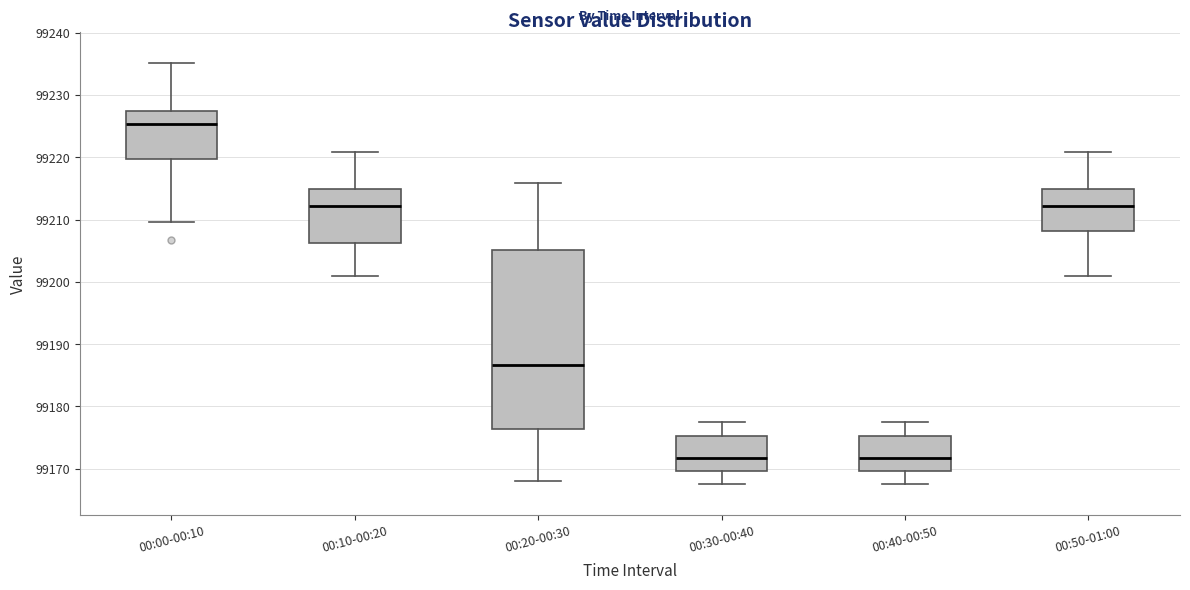

Reading left to right, read every box against the y-axis: the position of its median line, the range the box covers, and the ends of its whiskers. The values are not printed on the chart, so give them approximately, as read against the axis.

00:00-00:10: median 99225, box 99220 to 99227, whiskers 99210 to 99235
00:10-00:20: median 99212, box 99206 to 99215, whiskers 99201 to 99221
00:20-00:30: median 99187, box 99176 to 99205, whiskers 99168 to 99216
00:30-00:40: median 99172, box 99170 to 99175, whiskers 99168 to 99178
00:40-00:50: median 99172, box 99170 to 99175, whiskers 99168 to 99178
00:50-01:00: median 99212, box 99208 to 99215, whiskers 99201 to 99221